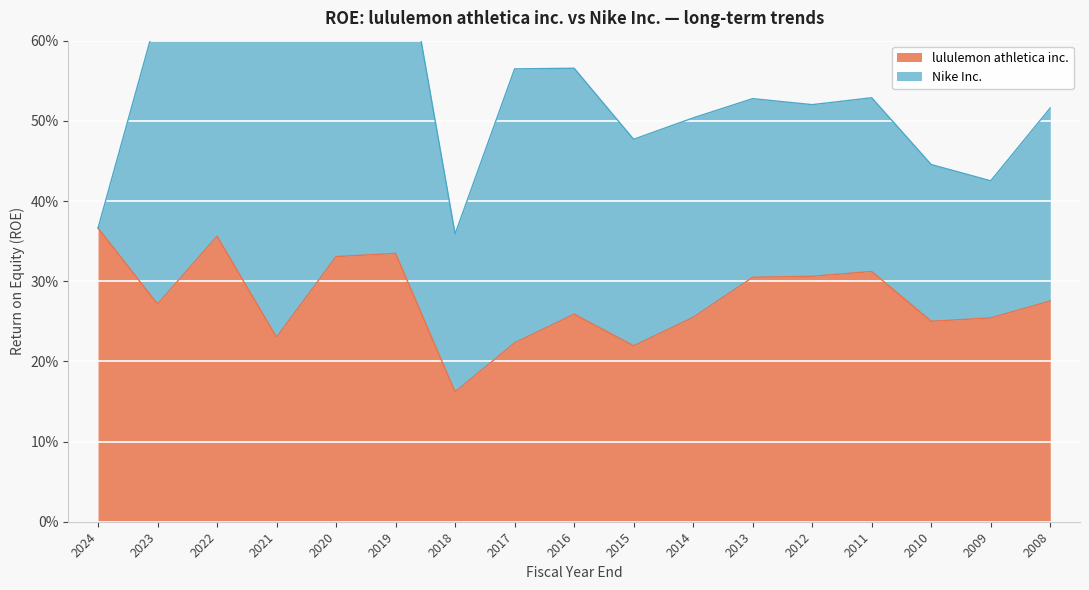

List the labels in order of value, smallest first.

2018, 2015, 2017, 2021, 2010, 2009, 2014, 2016, 2023, 2008, 2013, 2012, 2011, 2020, 2019, 2022, 2024